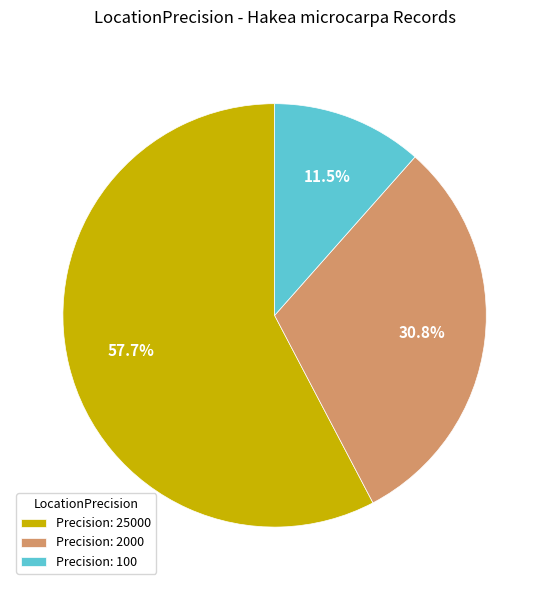

Does any single category account for the majority?

Yes